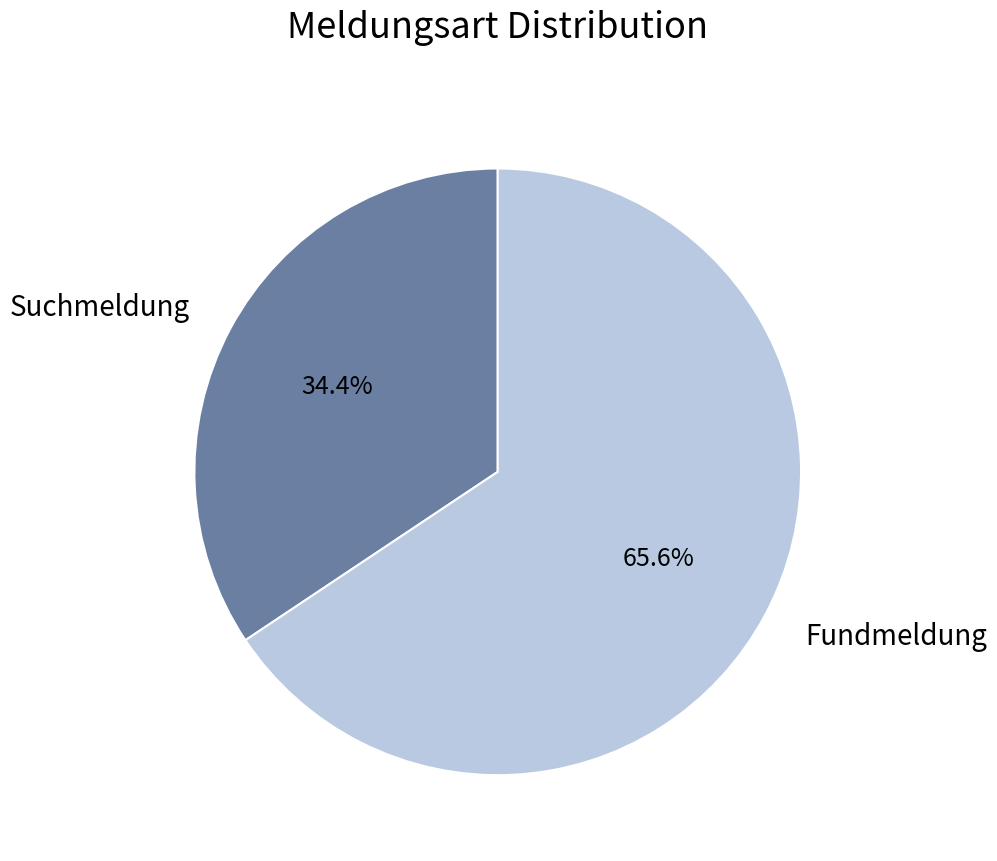

How many segments does this pie chart have?

2